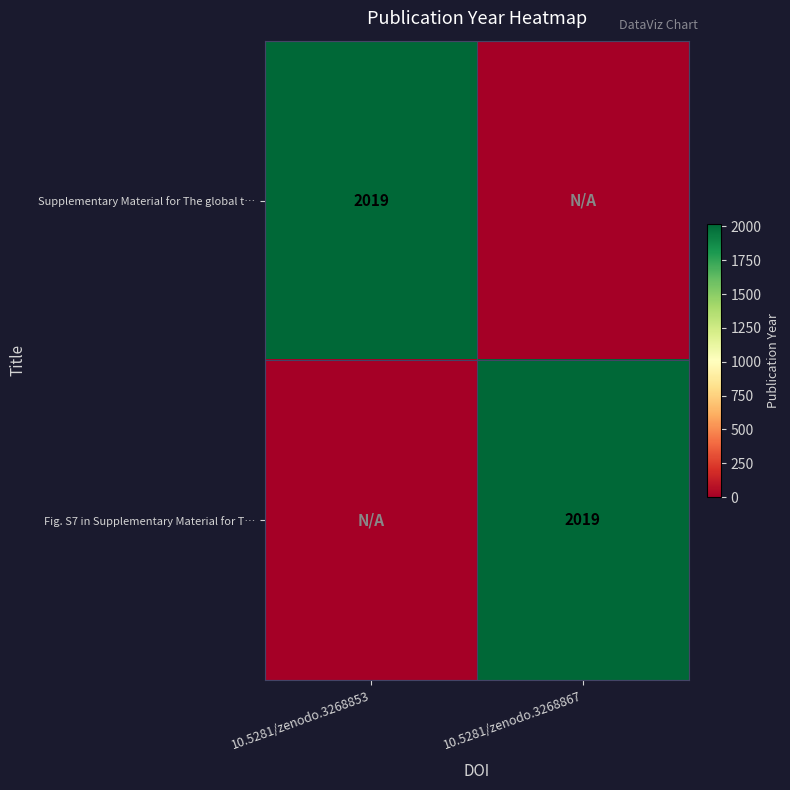

At which category does the chart reach its peak across all series?

10.5281/zenodo.3268853